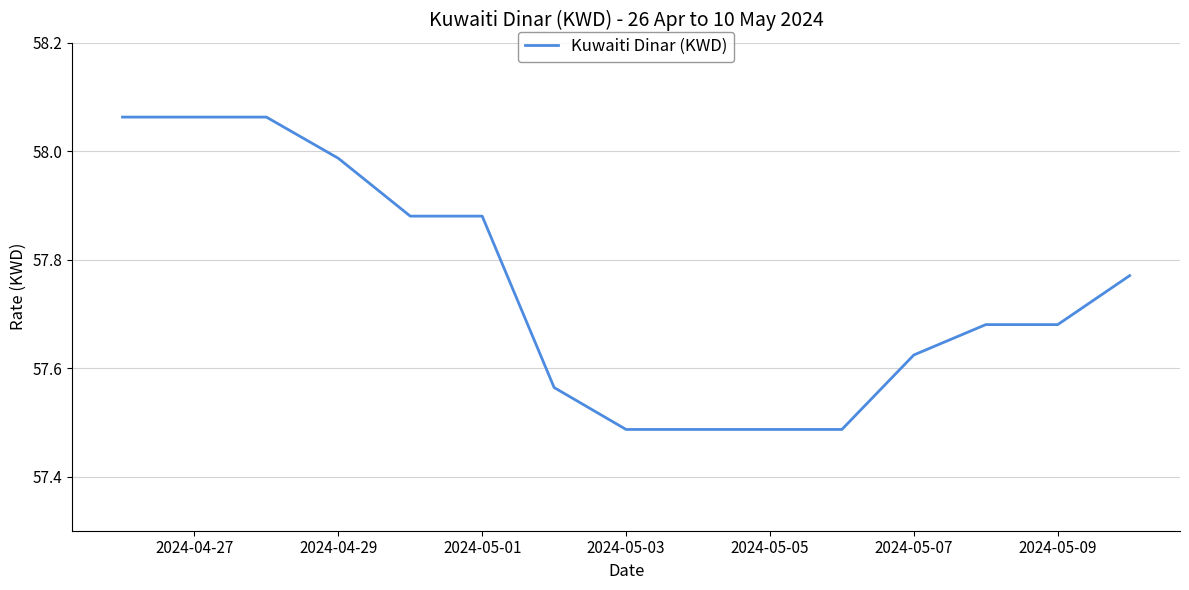

What is the difference between the maximum and minimum values?

0.6